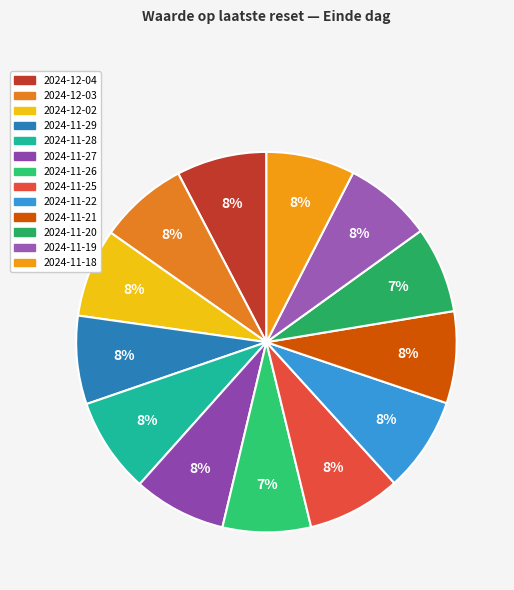

Does 2024-12-03 represent more than half of the total?

No